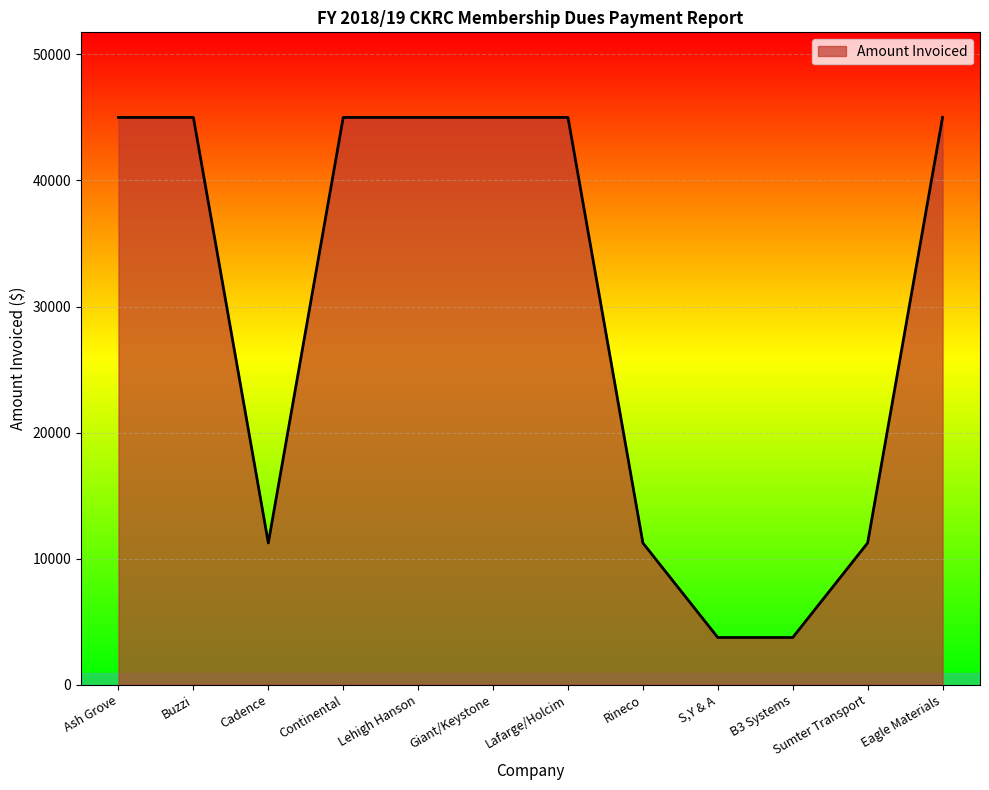

What is the difference between the maximum and minimum values?

41250